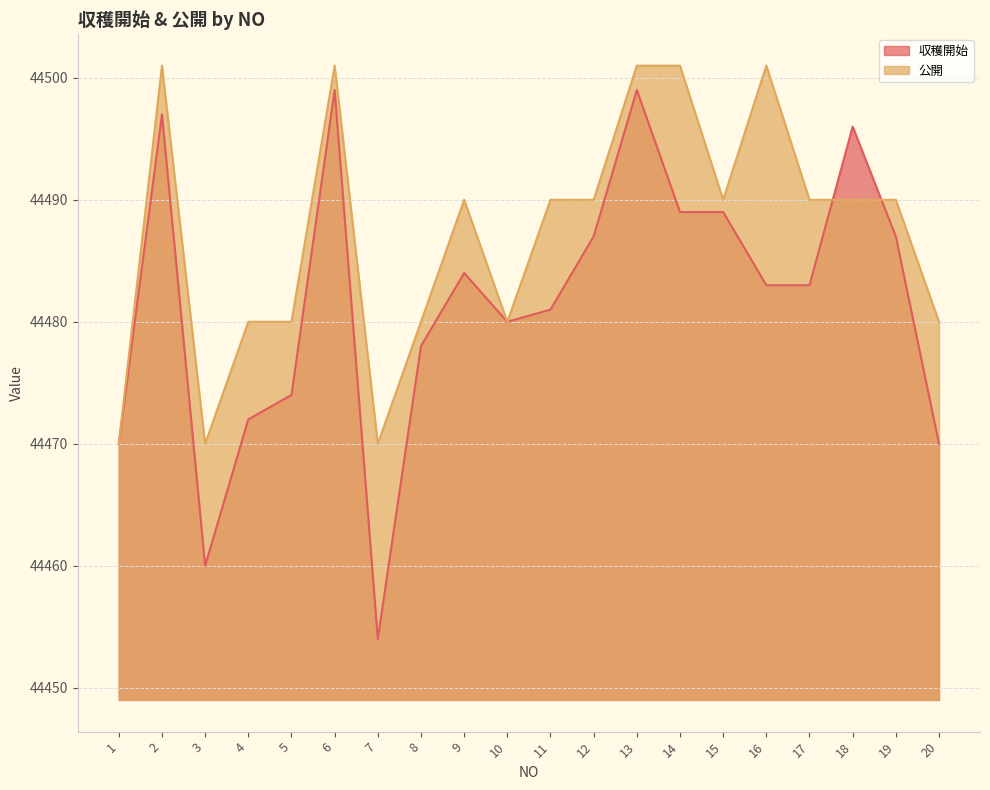

How many categories are shown in the chart?

20